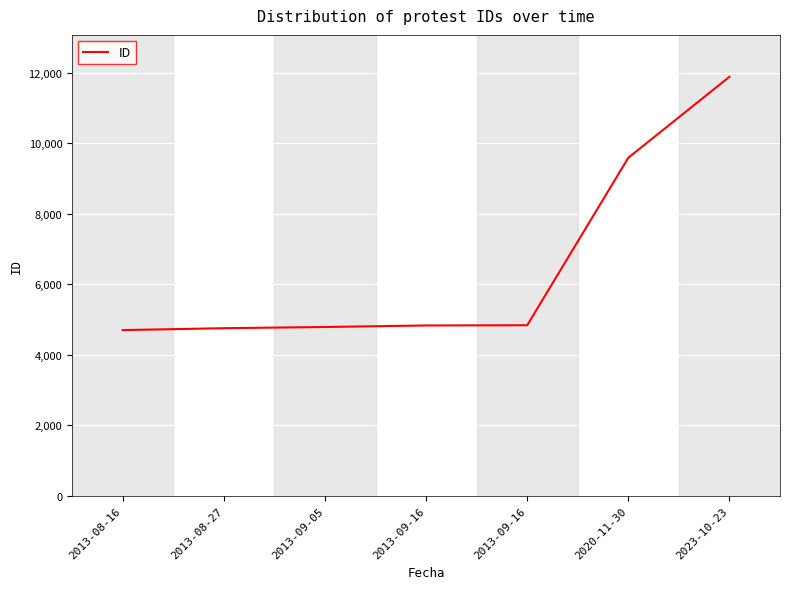

How many lines are shown in the chart?

1